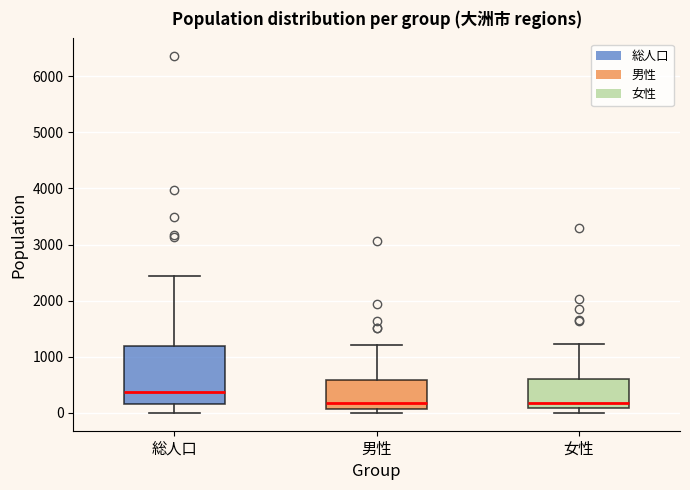

Which box's median line is the highest?

総人口